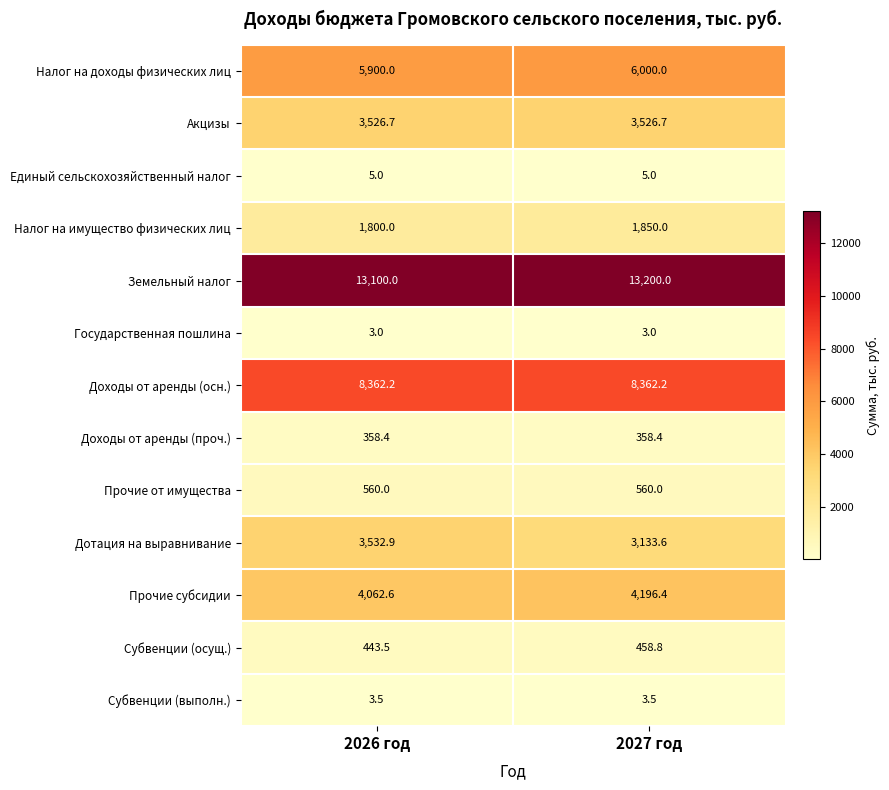

Reading left to right, transcribe all the data shown in this chart.

Налог на доходы физических лиц: 2026 год=5900.0	2027 год=6000.0
Акцизы: 2026 год=3526.7	2027 год=3526.7
Единый сельскохозяйственный налог: 2026 год=5.0	2027 год=5.0
Налог на имущество физических лиц: 2026 год=1800.0	2027 год=1850.0
Земельный налог: 2026 год=13100.0	2027 год=13200.0
Государственная пошлина: 2026 год=3.0	2027 год=3.0
Доходы от аренды (осн.): 2026 год=8362.2	2027 год=8362.2
Доходы от аренды (проч.): 2026 год=358.4	2027 год=358.4
Прочие от имущества: 2026 год=560.0	2027 год=560.0
Дотация на выравнивание: 2026 год=3532.9	2027 год=3133.6
Прочие субсидии: 2026 год=4062.6	2027 год=4196.4
Субвенции (осущ.): 2026 год=443.5	2027 год=458.8
Субвенции (выполн.): 2026 год=3.5	2027 год=3.5